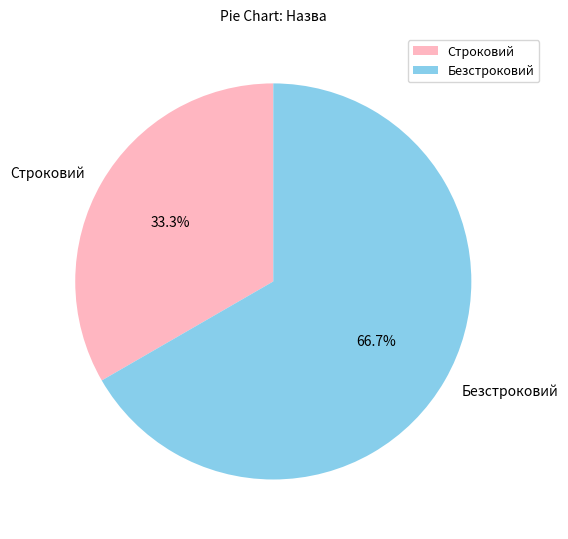

What percentage is the Безстроковий slice, to the nearest percent?

67%